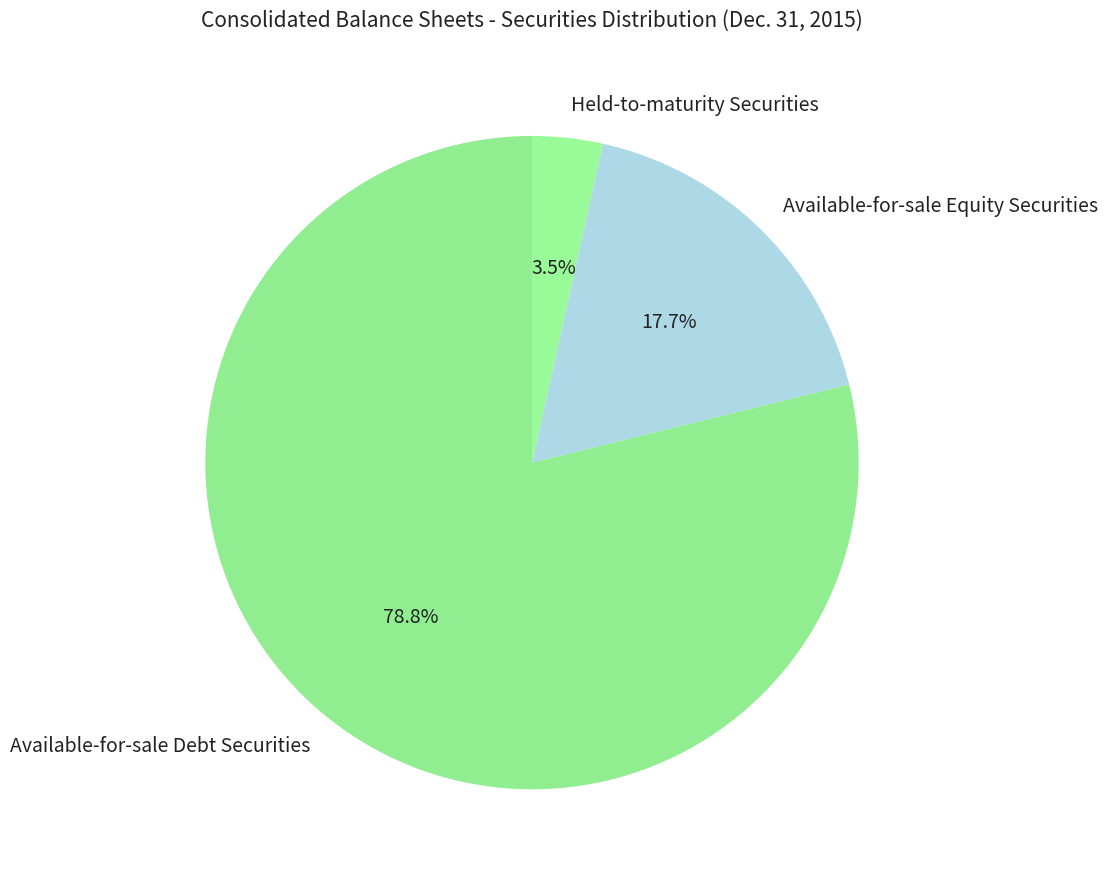

Does any single category account for the majority?

Yes